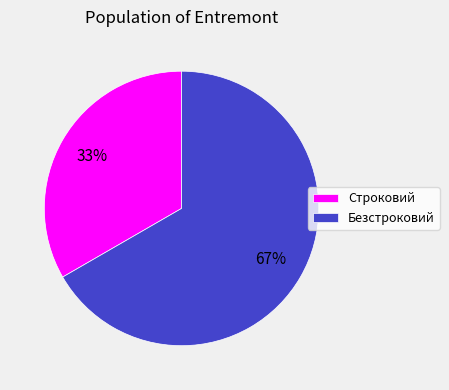

Rank the categories by value from highest to lowest.

Безстроковий, Строковий